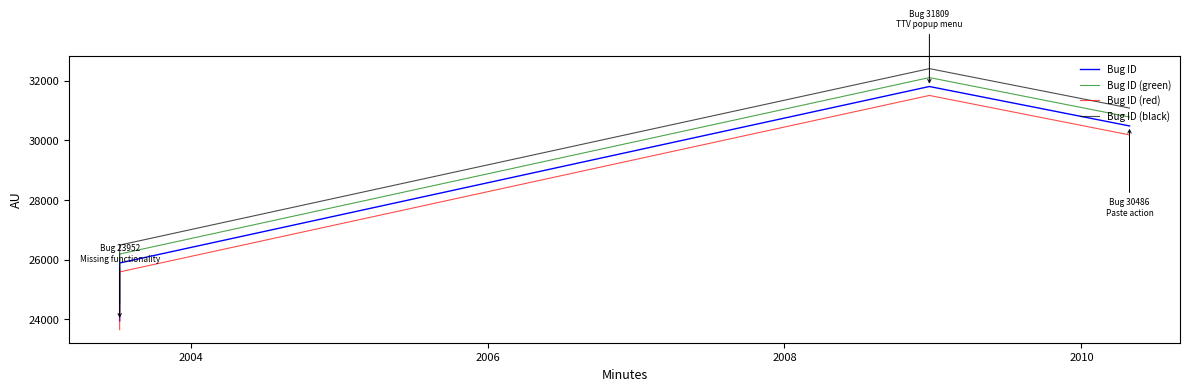

Count the number of data series in this chart.

4